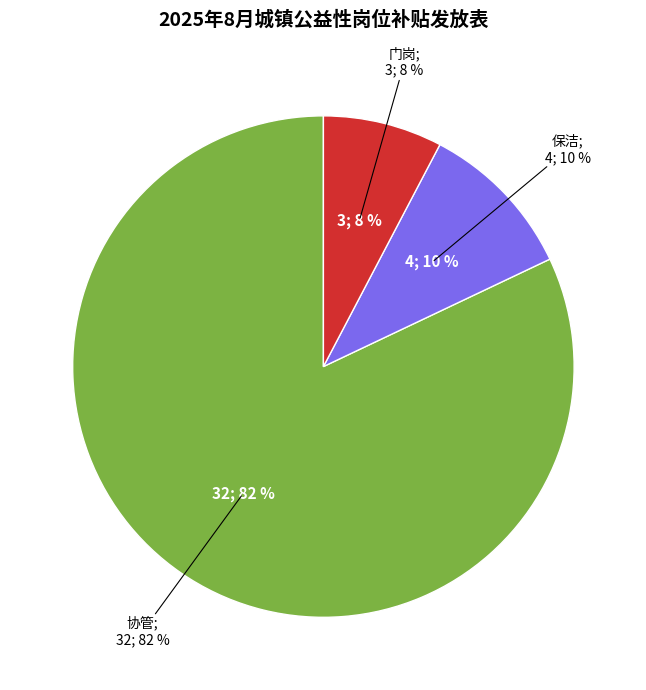

To the nearest percent, what is the combined percentage of 门岗 and 保洁?

18%